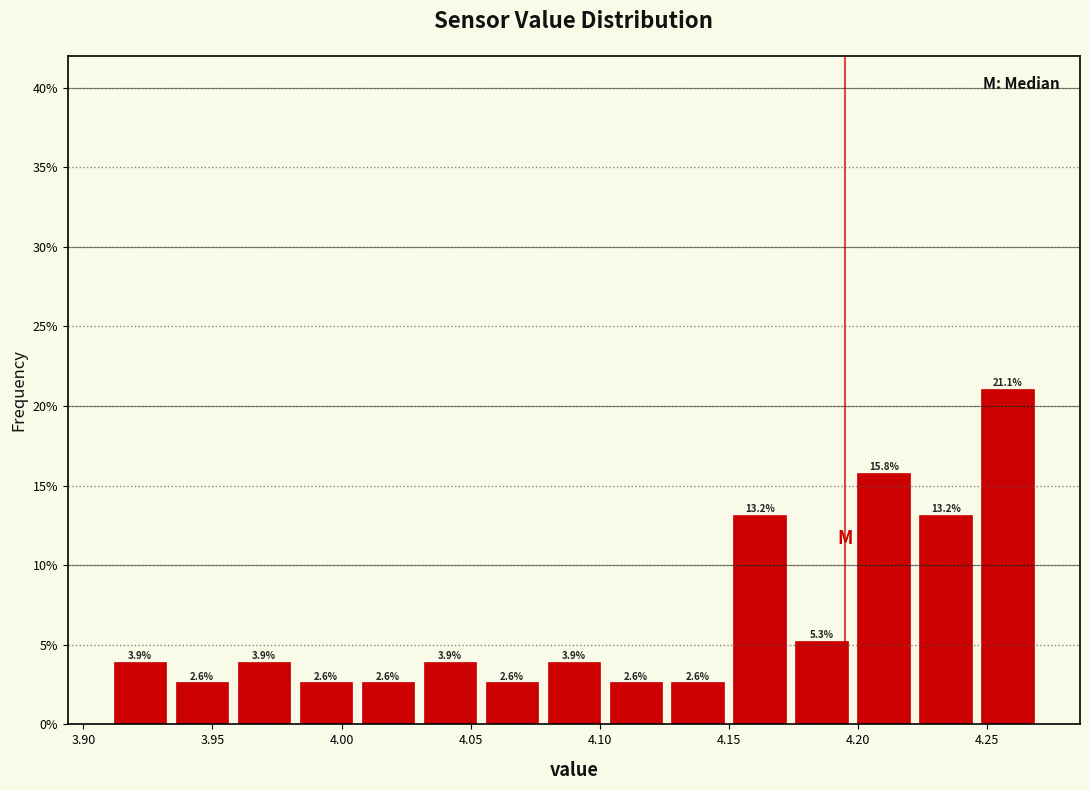

Reading left to right, transcribe this chart: for each bar, give the range it covers on the x-axis and its height. The bar edges are not printed on the chart, so give them approximately, as read against the axis.

3.910 to 3.934: 3.9
3.934 to 3.958: 2.6
3.958 to 3.982: 3.9
3.982 to 4.006: 2.6
4.006 to 4.030: 2.6
4.030 to 4.054: 3.9
4.054 to 4.078: 2.6
4.078 to 4.102: 3.9
4.102 to 4.126: 2.6
4.126 to 4.150: 2.6
4.150 to 4.174: 13.2
4.174 to 4.198: 5.3
4.198 to 4.222: 15.8
4.222 to 4.246: 13.2
4.246 to 4.270: 21.1